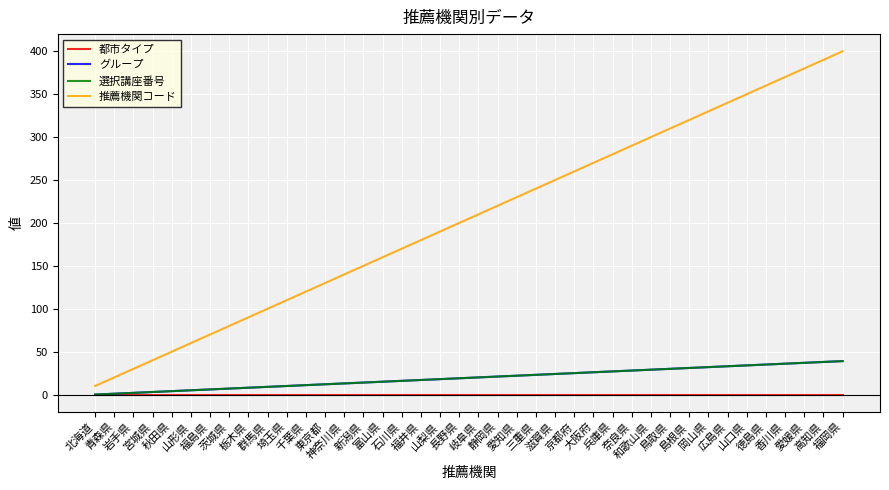

Which has a higher value, 静岡県 or 愛媛県?

静岡県